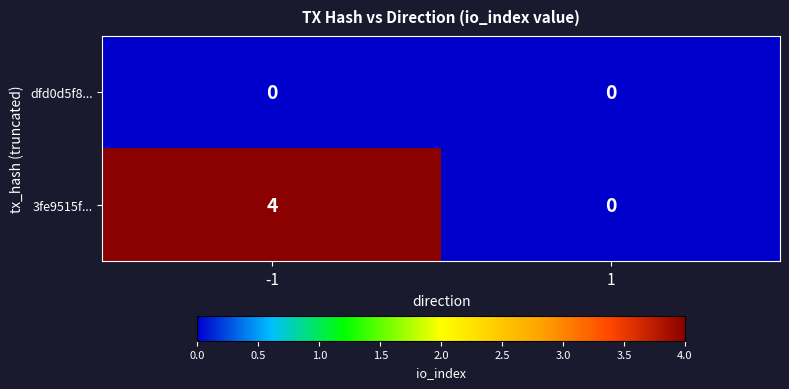

What is the difference between the maximum and minimum values in the 3fe9515f... series?

4